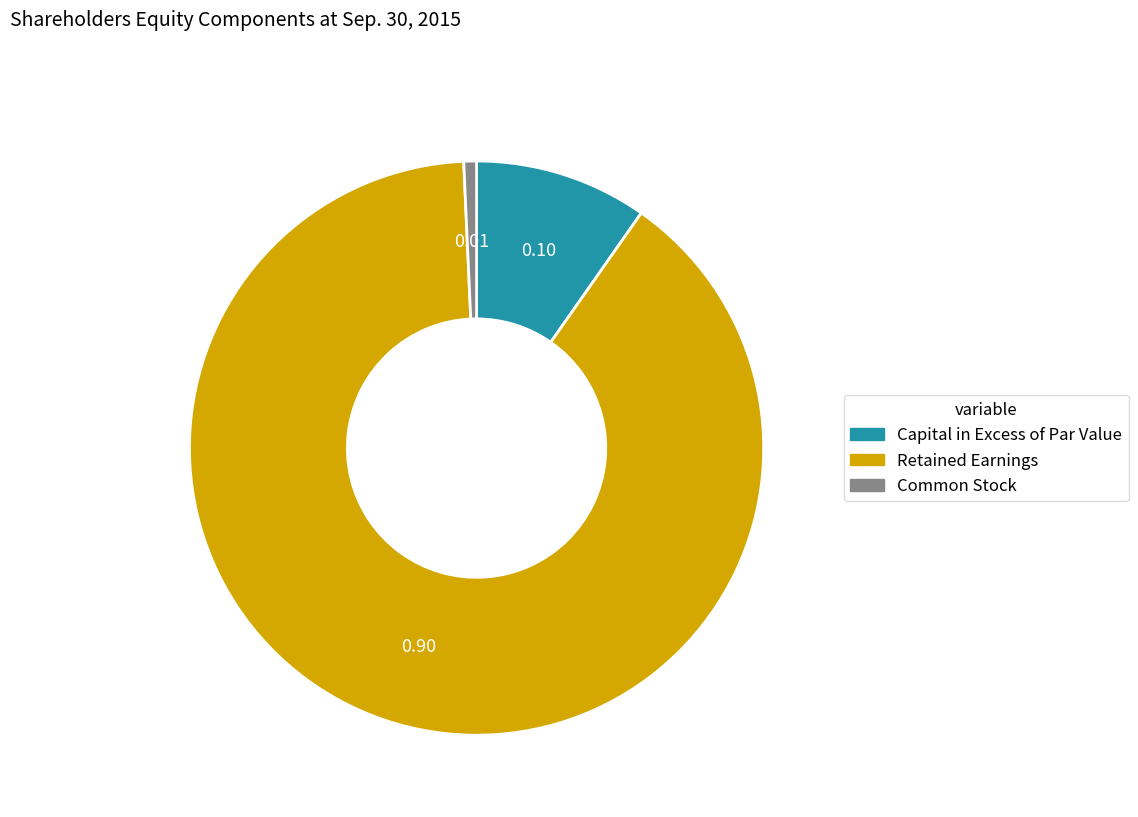

Is the sum of Retained Earnings and Common Stock greater than half?

Yes